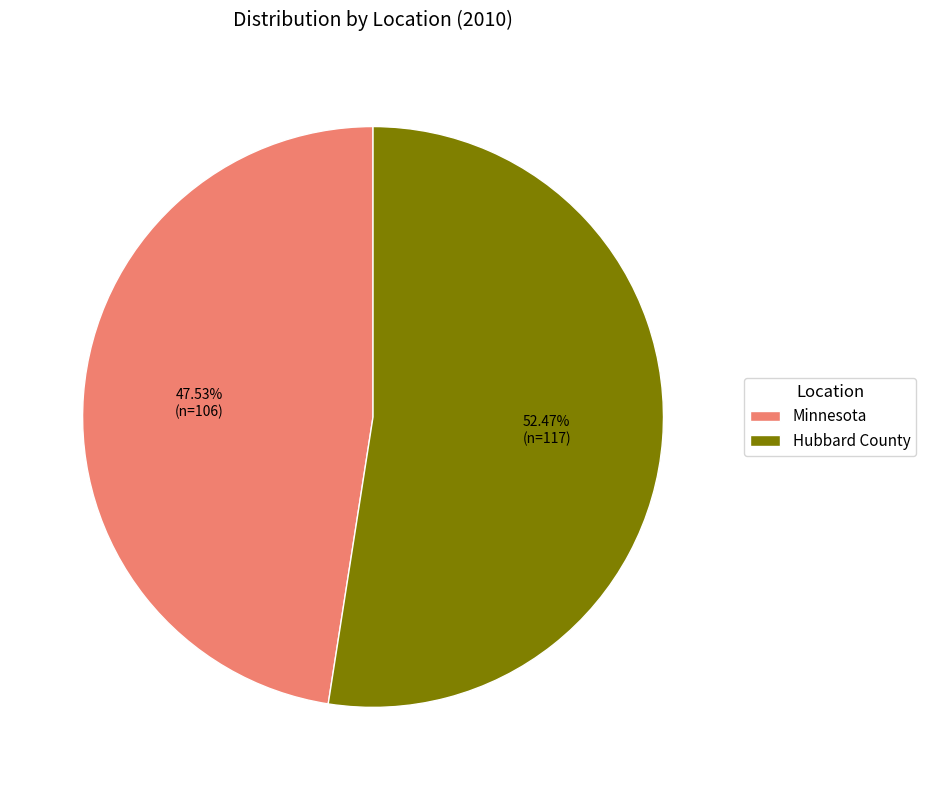

Which category has the smallest portion of the pie?

Minnesota